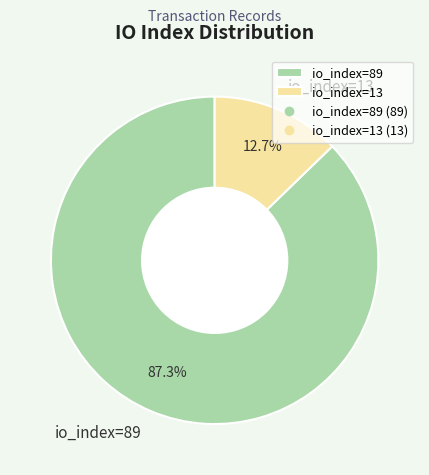

Count the number of slices in the pie.

2